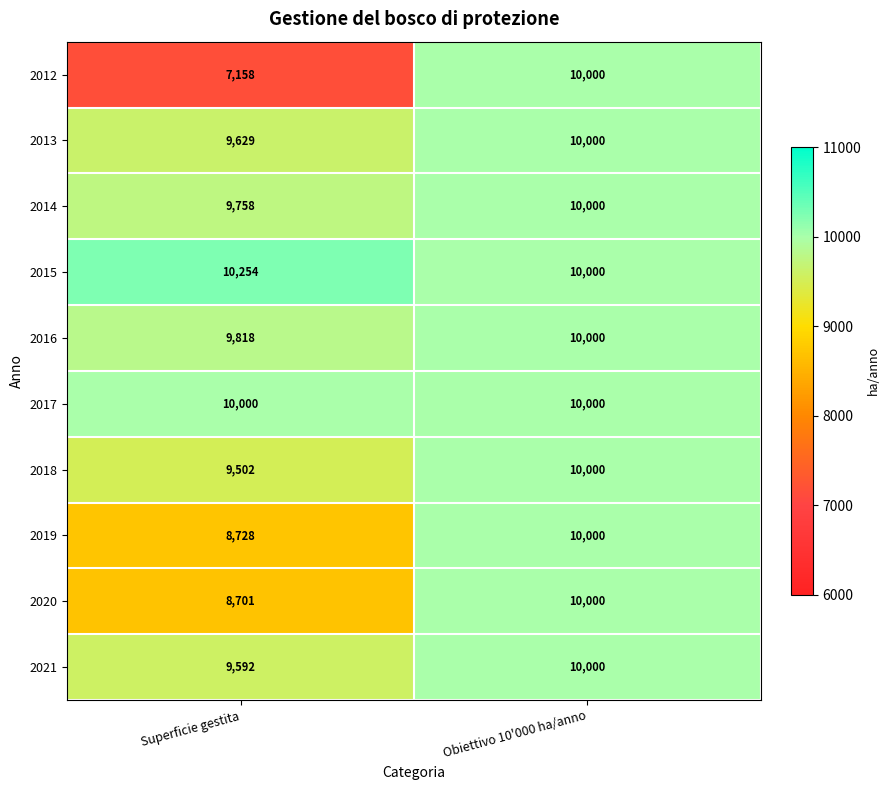

How many data points does each series have?

2